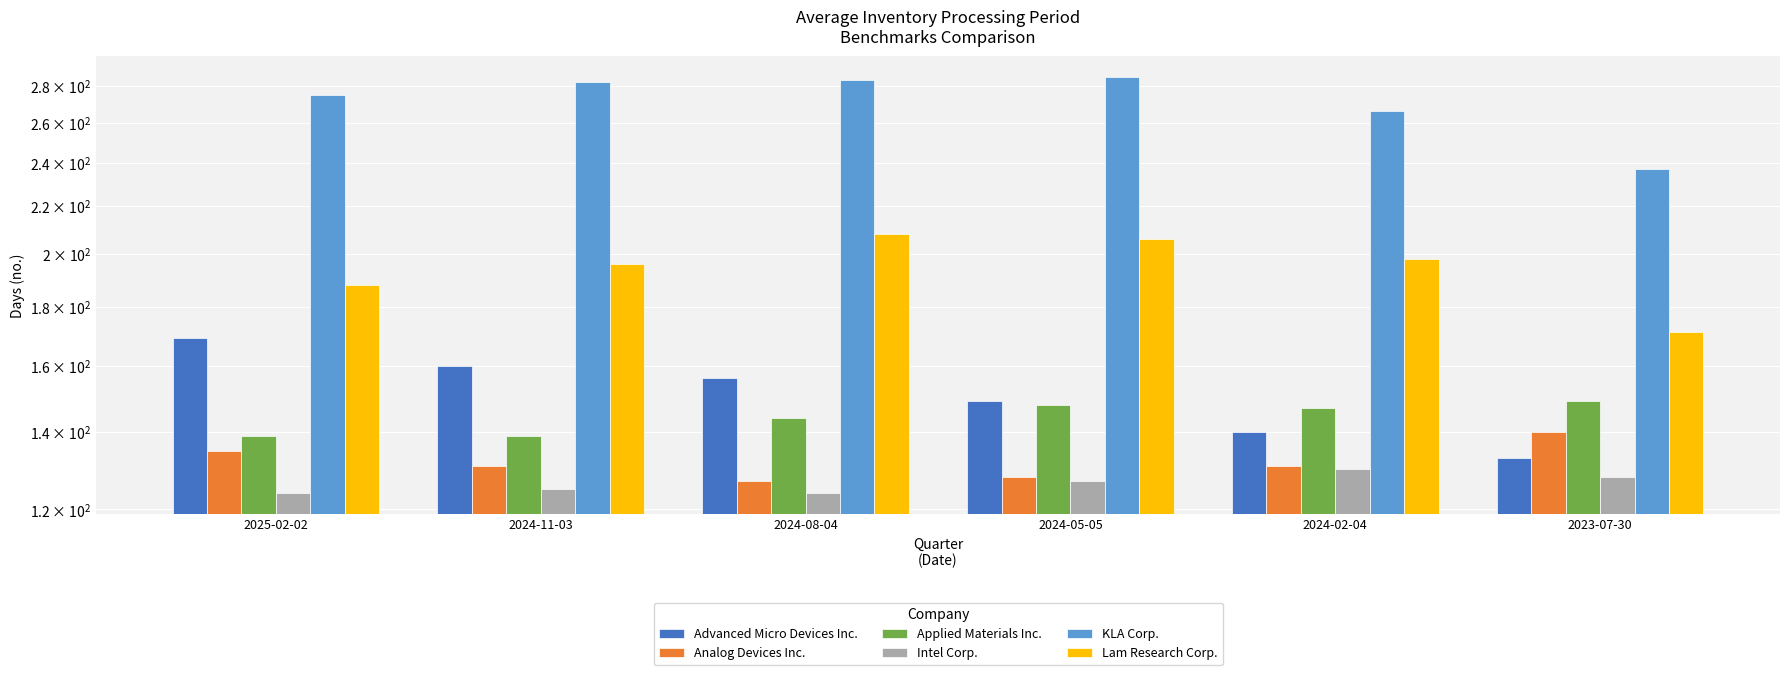

What is the sum of all Intel Corp. values?

758